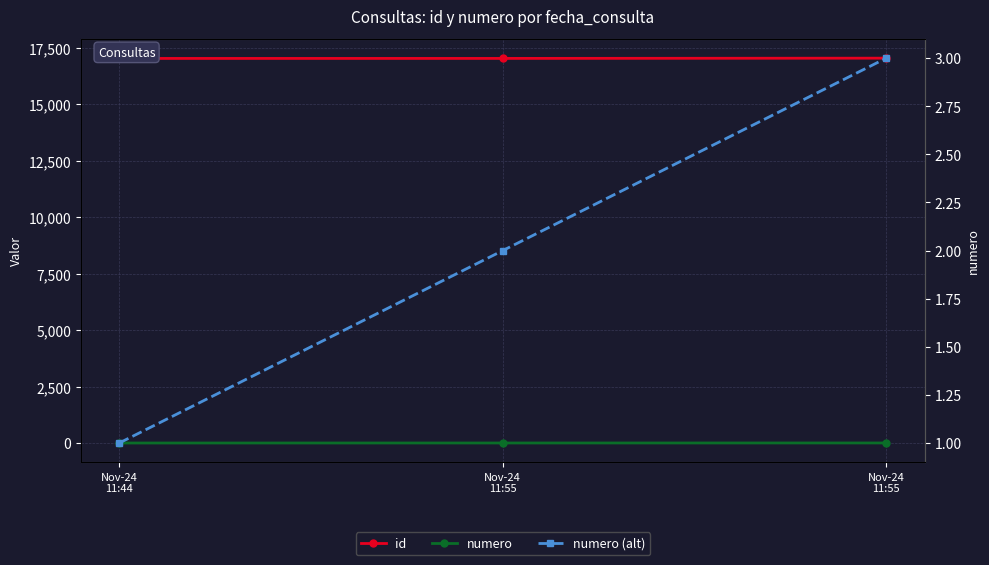

What is the sum of the numero (alt) values at Nov-24
11:55 and Nov-24
11:55?

5